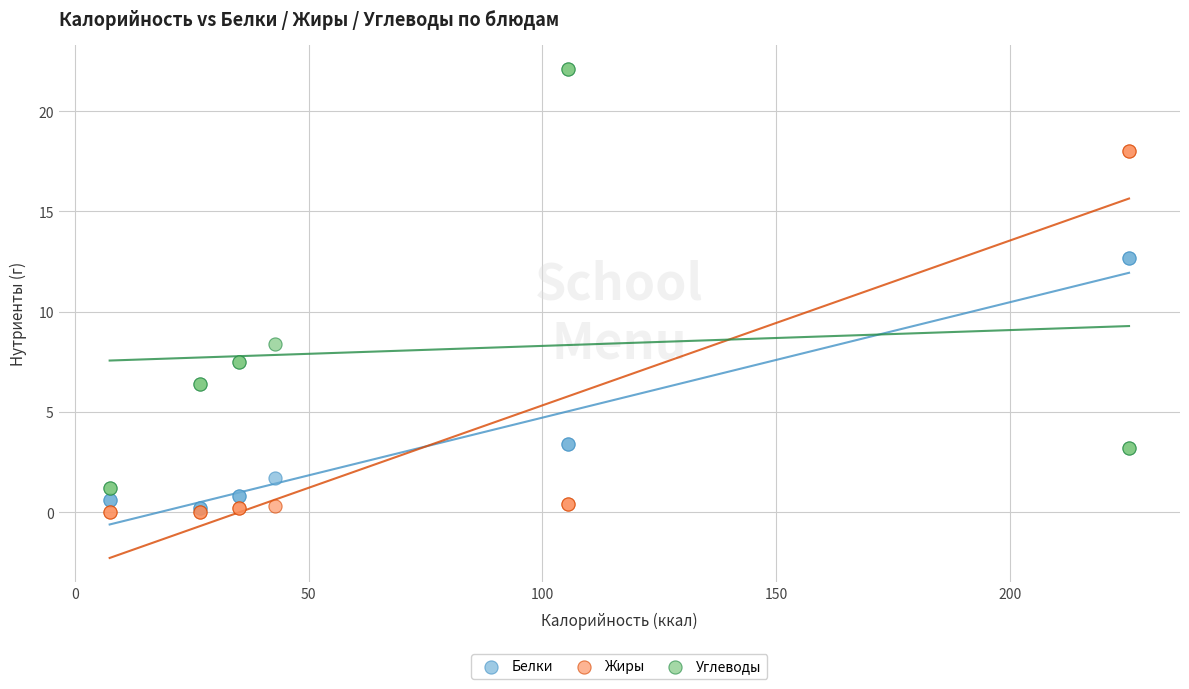

What are all the series names shown in the legend?

Белки, Жиры, Углеводы